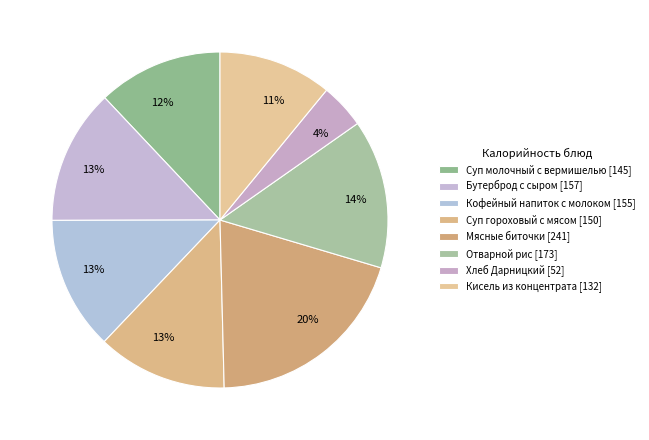

Count the number of slices in the pie.

8